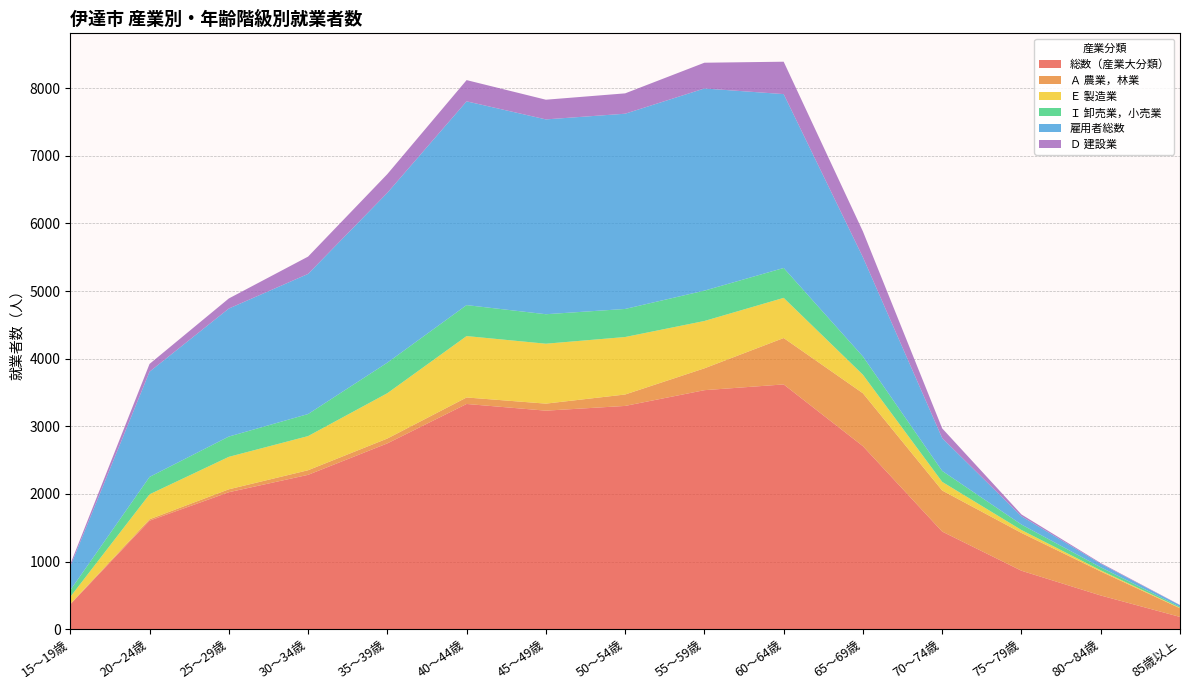

Rank the categories by Ｄ 建設業 value from highest to lowest.

60～64歳, 65～69歳, 55～59歳, 40～44歳, 50～54歳, 45～49歳, 35～39歳, 30～34歳, 25～29歳, 70～74歳, 20～24歳, 15～19歳, 75～79歳, 80～84歳, 85歳以上